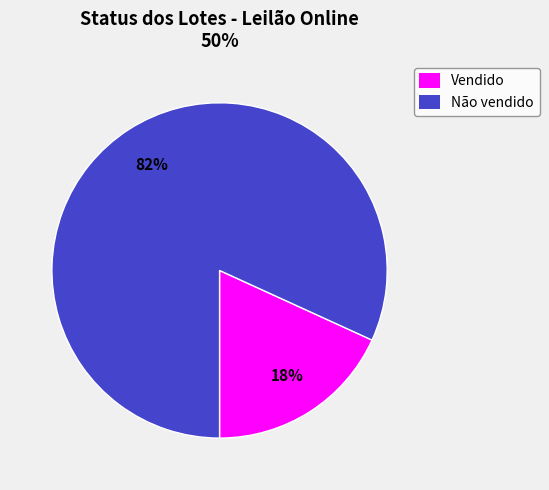

Do Não vendido and Vendido together represent more than half of the pie?

Yes